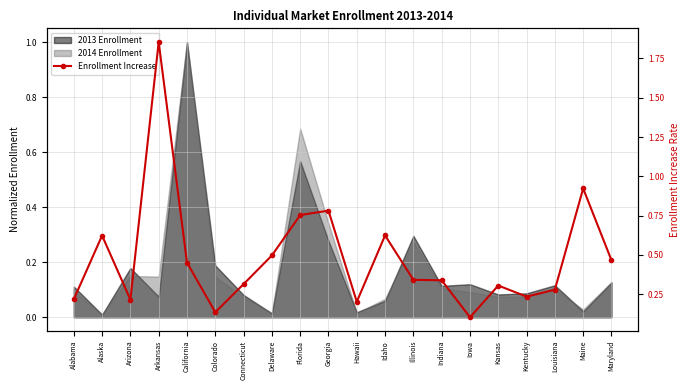

At which label is the value closest to 0?

Iowa